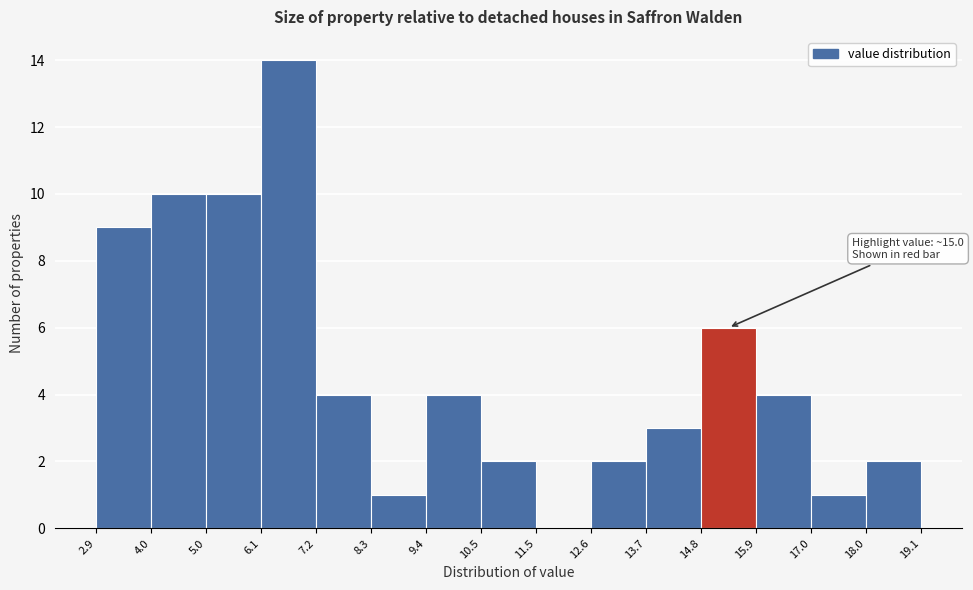

Over which range of the x-axis is the bar tallest?

6.1 to 7.2